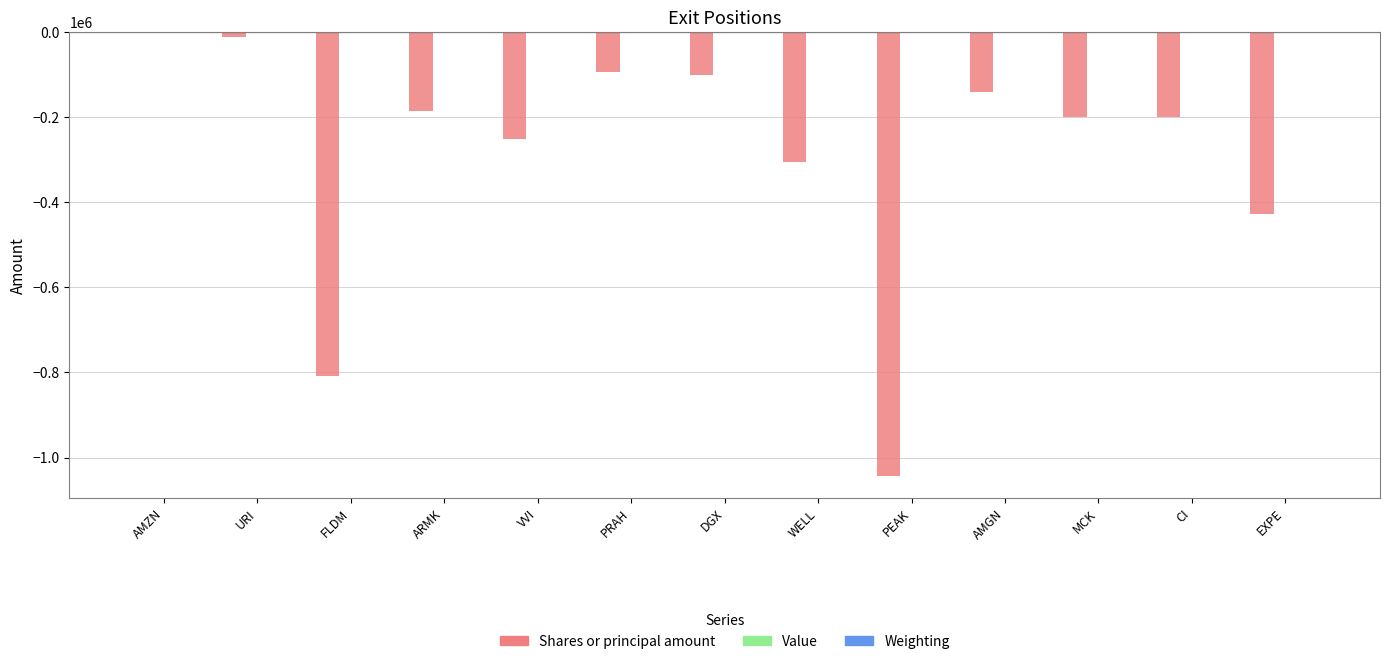

The value of Shares or principal amount at VVI is -250995.0. True or false?

True